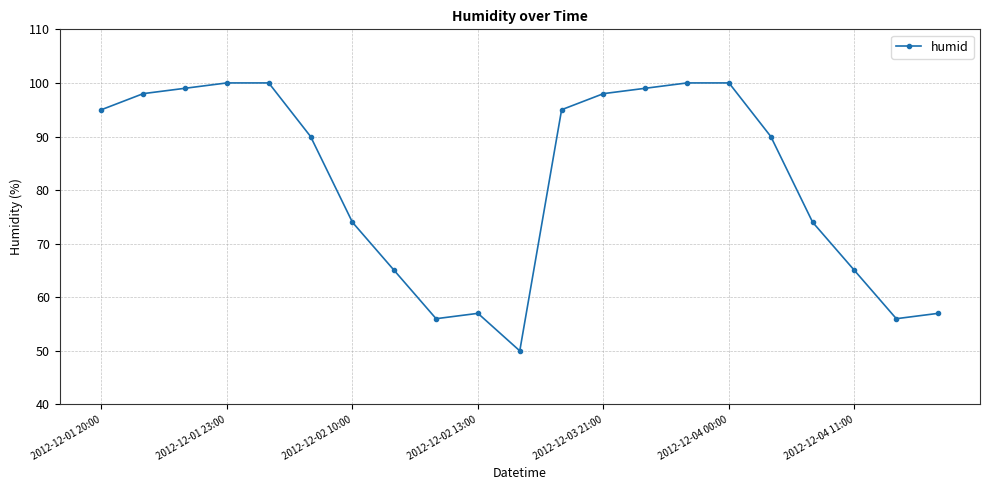

Is this an area chart (filled region under the line)?

No